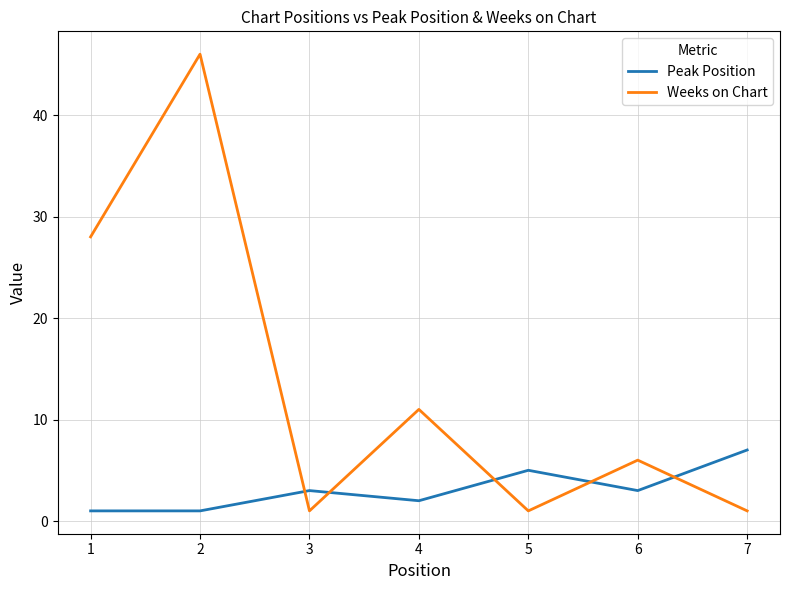

True or false: Weeks on Chart has more than 2 points higher than both neighbors.

True